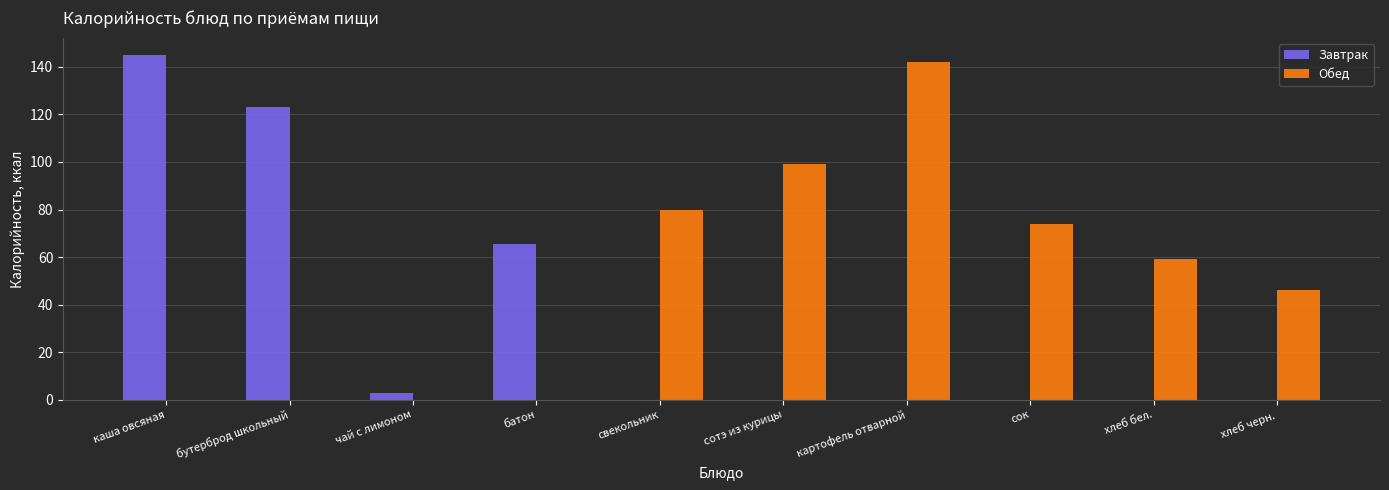

Which series has the largest total across all categories?

Обед